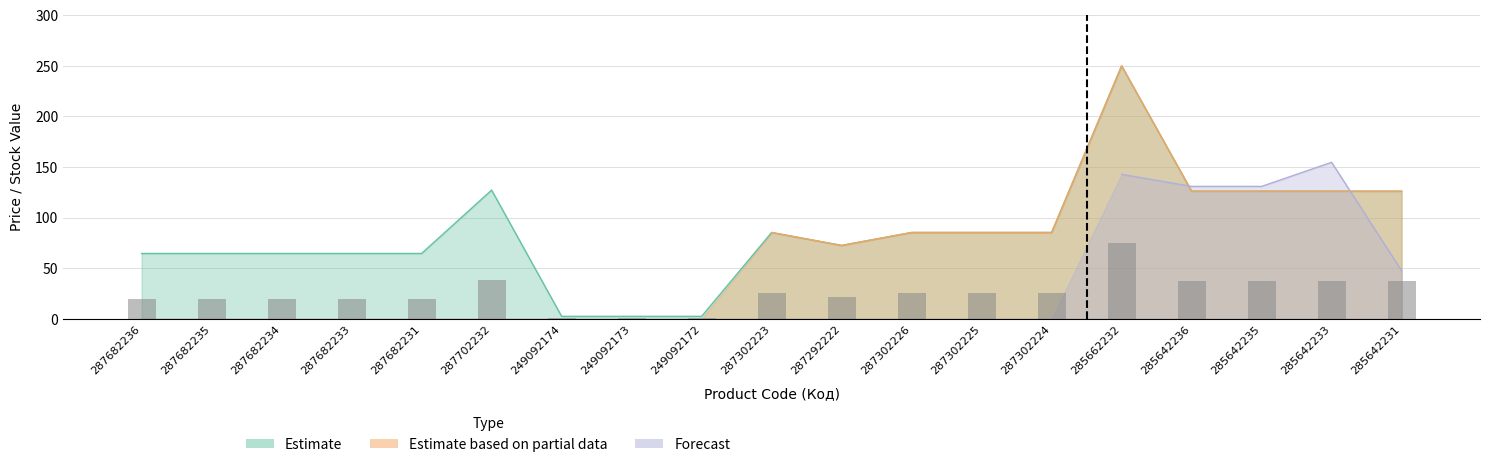

What is the sum of all Estimate values?

1627.6